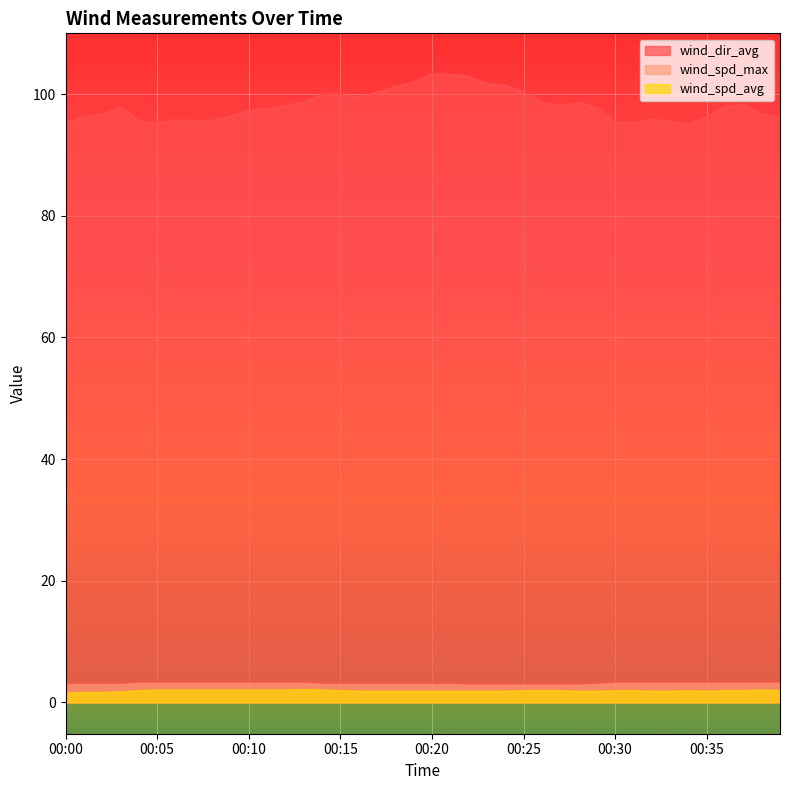

Which series has the largest range (max minus min)?

wind_dir_avg